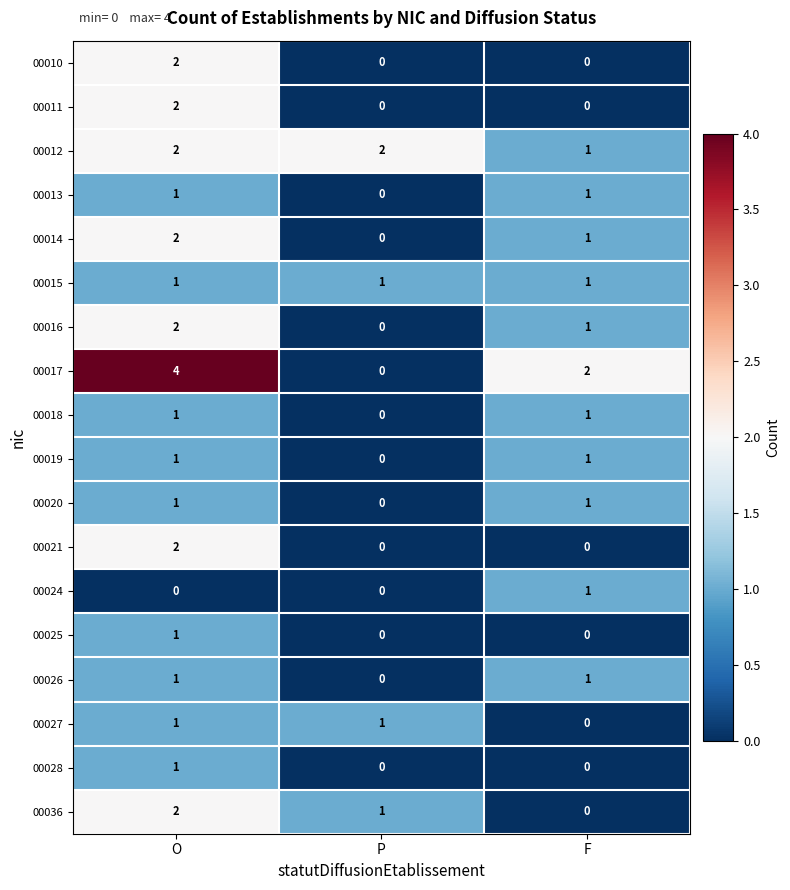

Which series changed the most between O and P?

00017